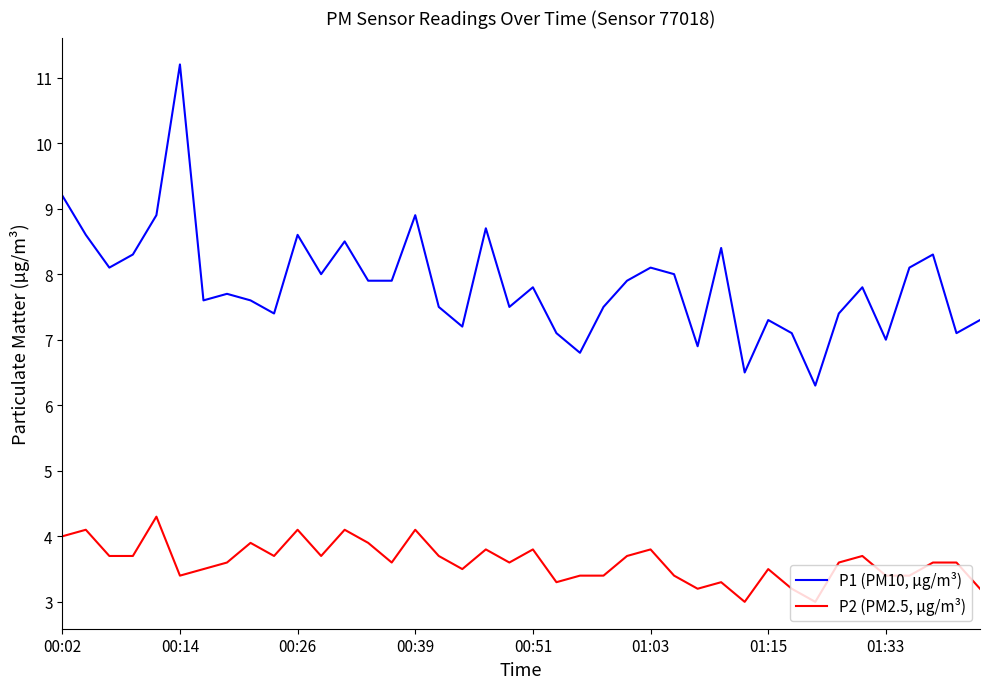

What is the minimum value for P2 (PM2.5, µg/m³)?

3.0